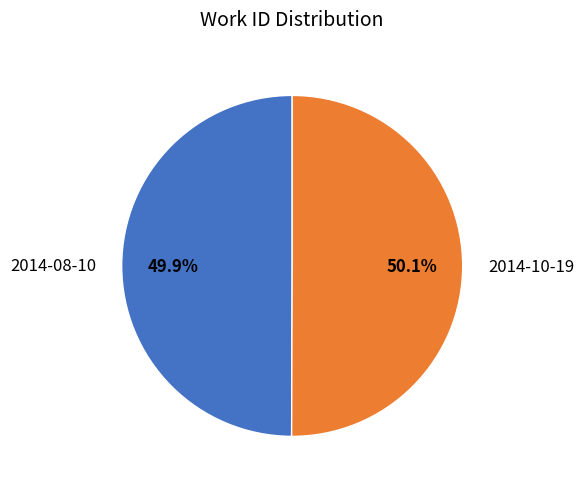

To the nearest percent, what is the combined percentage of 2014-08-10 and 2014-10-19?

100%